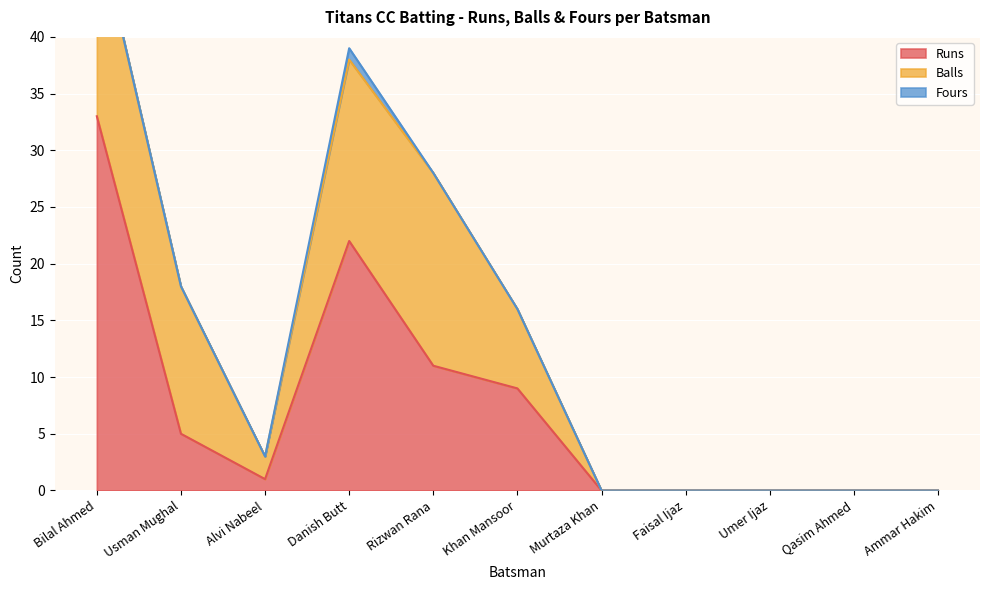

True or false: Balls and Fours cross at least once.

False